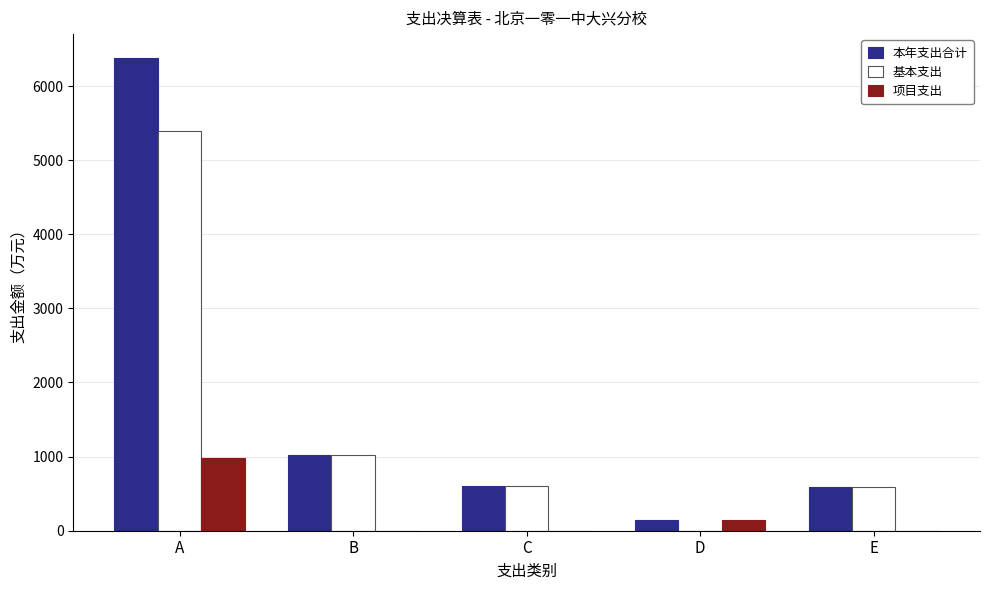

What is the sum of all 项目支出 values?

1131.5